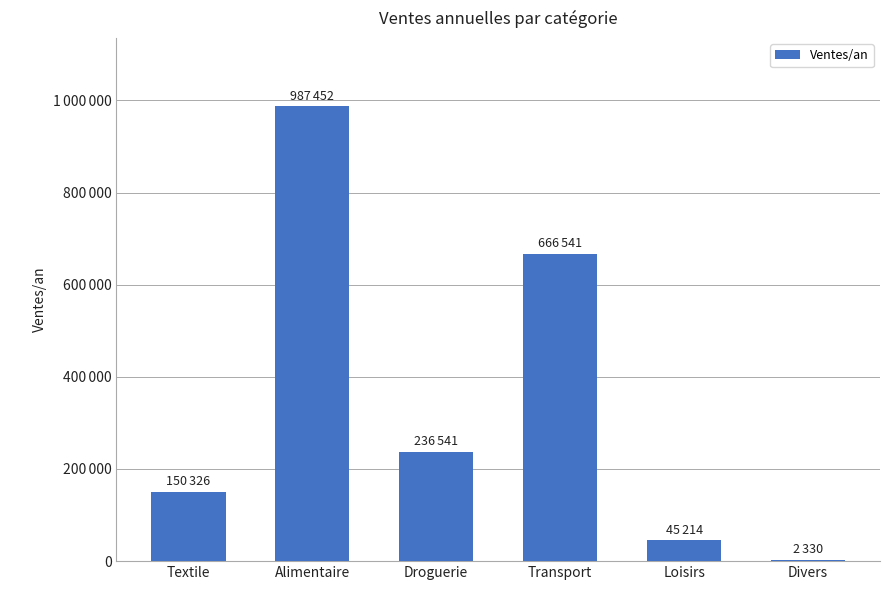

What is the minimum value shown in the chart?

2330